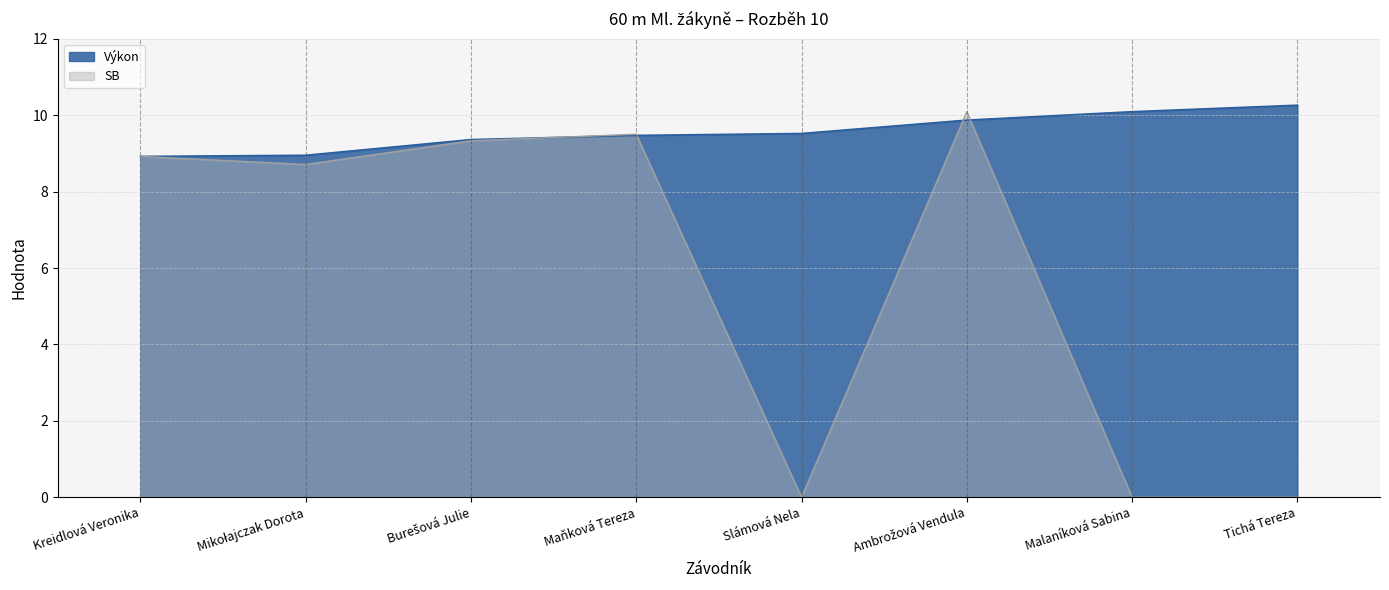

Reading right to left, extract all data points from this chart.

Pořadí: 10.3	10.1	9.9	9.5	9.5	9.4	8.9	8.9
SB: 0.0	0.0	10.1	0.0	9.5	9.3	8.7	8.9